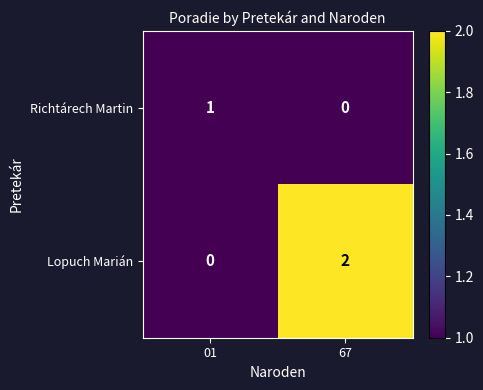

Which series changed the most between 01 and 67?

Lopuch Marián